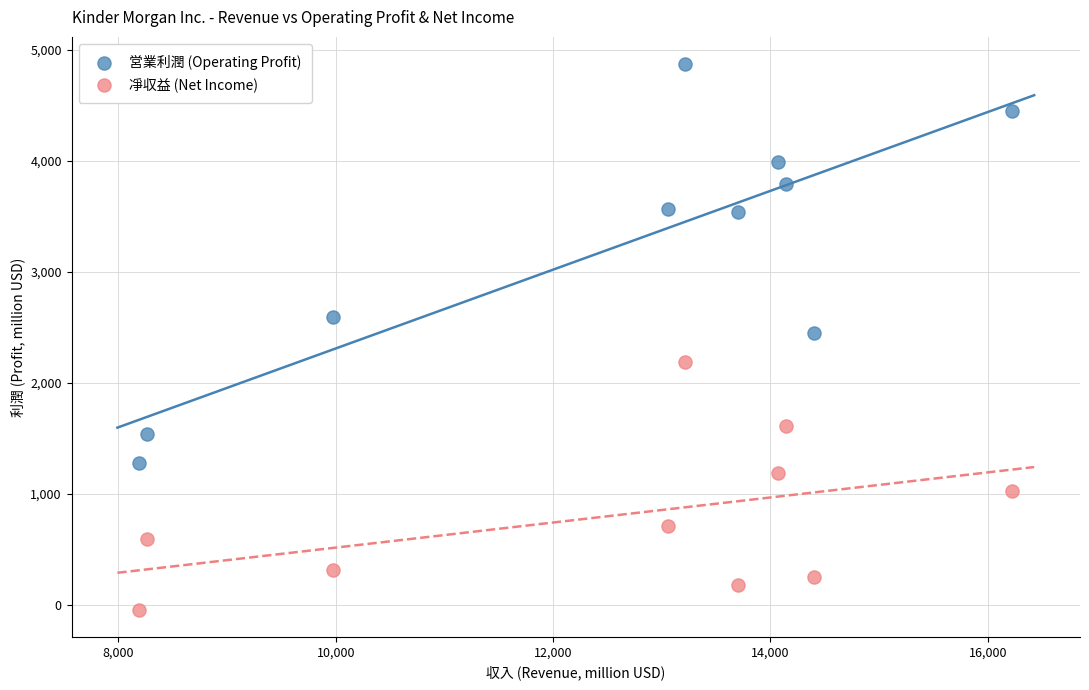

Which series contains the lowest Y value?

凈収益 (Net Income)